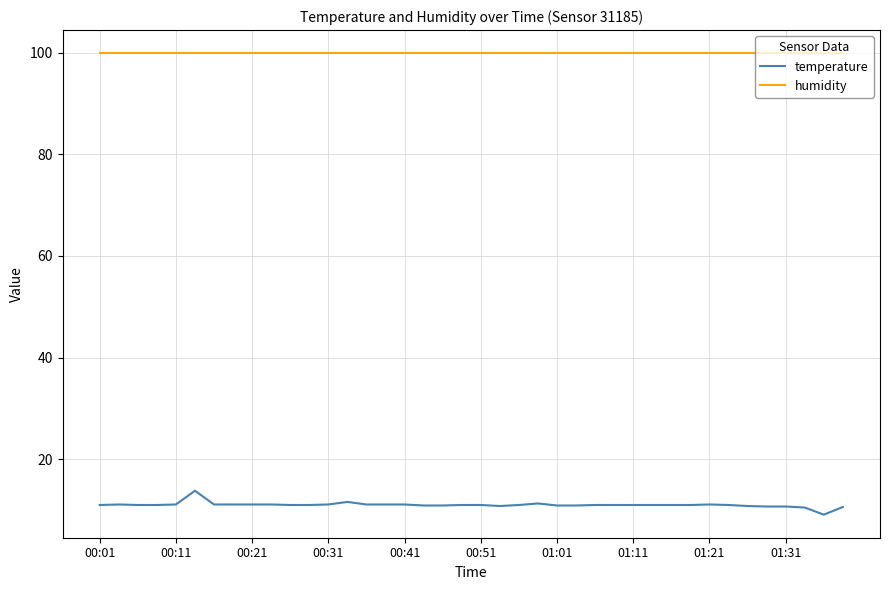

What is the lowest value of the temperature series?

9.1